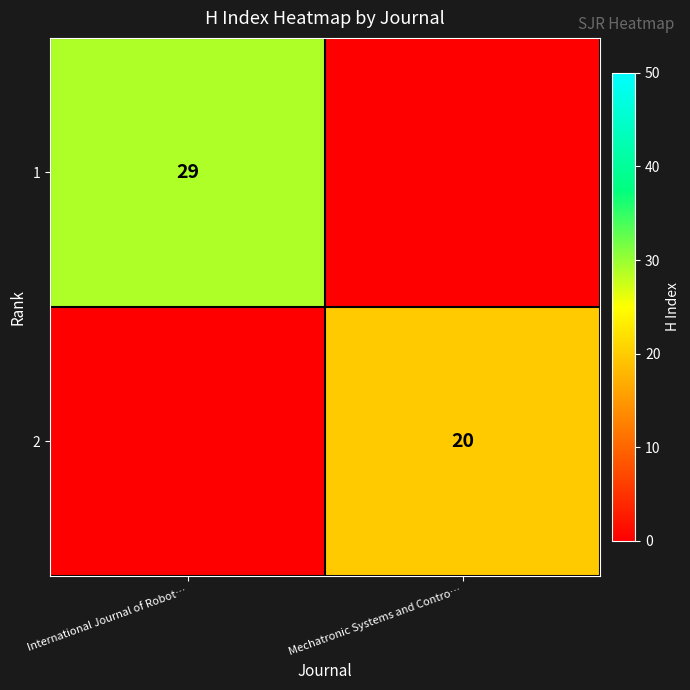

True or false: 1 has a value of 29 at International Journal of Robot….

True